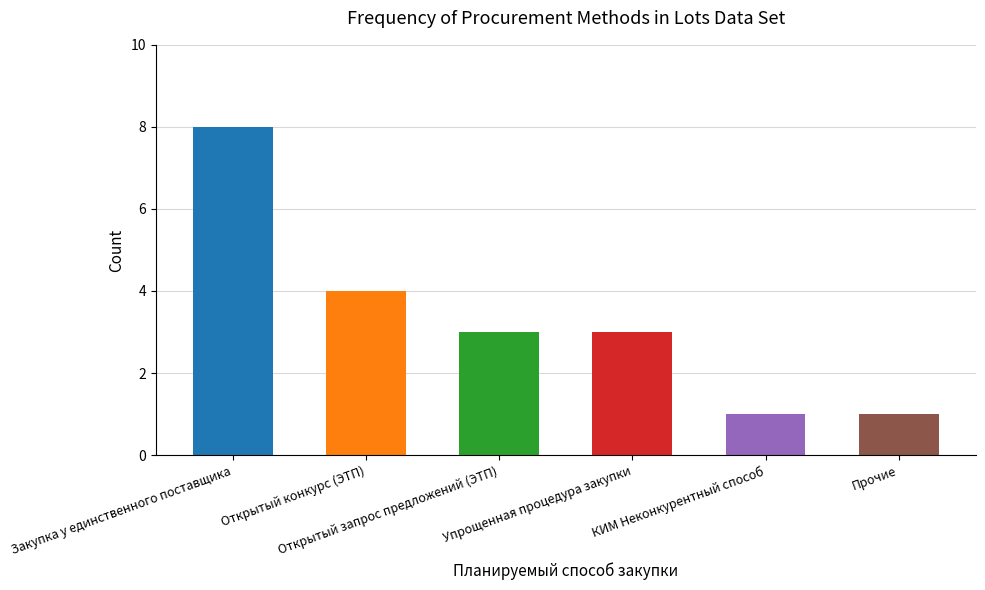

How many distinct data groups are displayed?

1